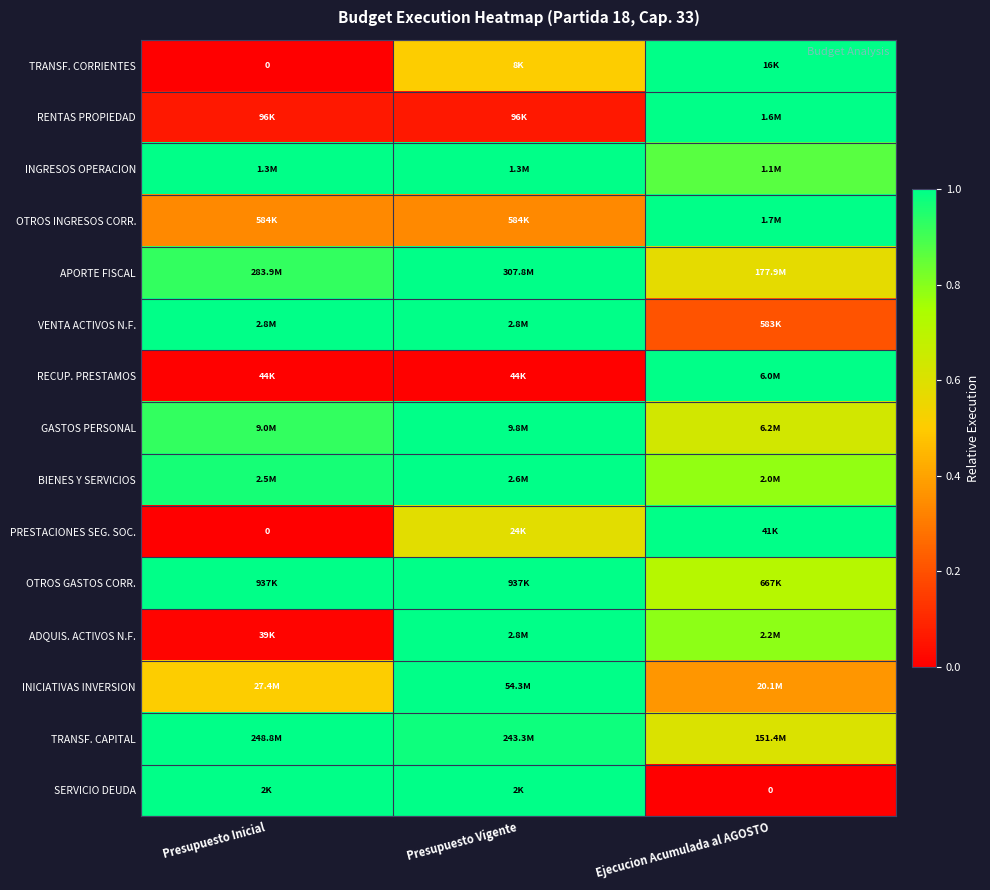

At which category does the chart reach its minimum across all series?

Presupuesto Inicial